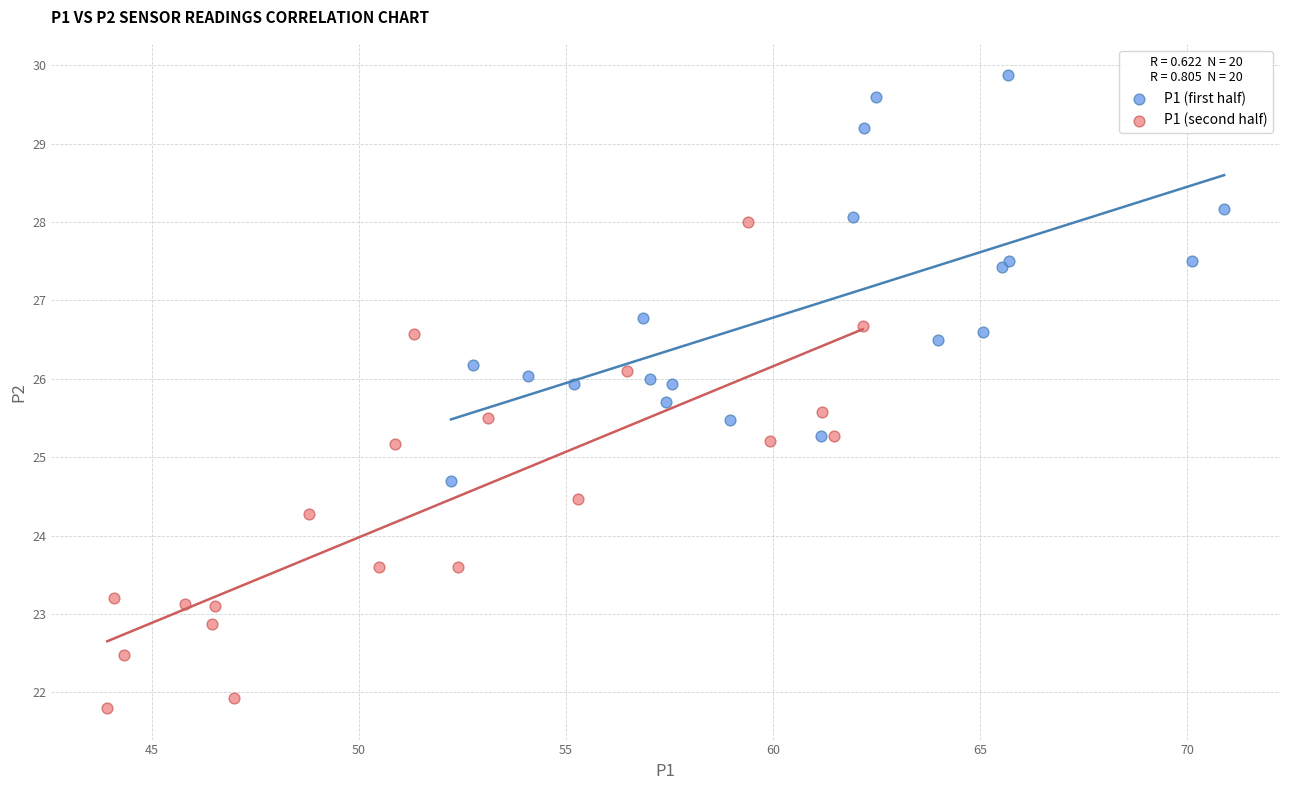

Which series contains the highest Y value?

P1 (first half)